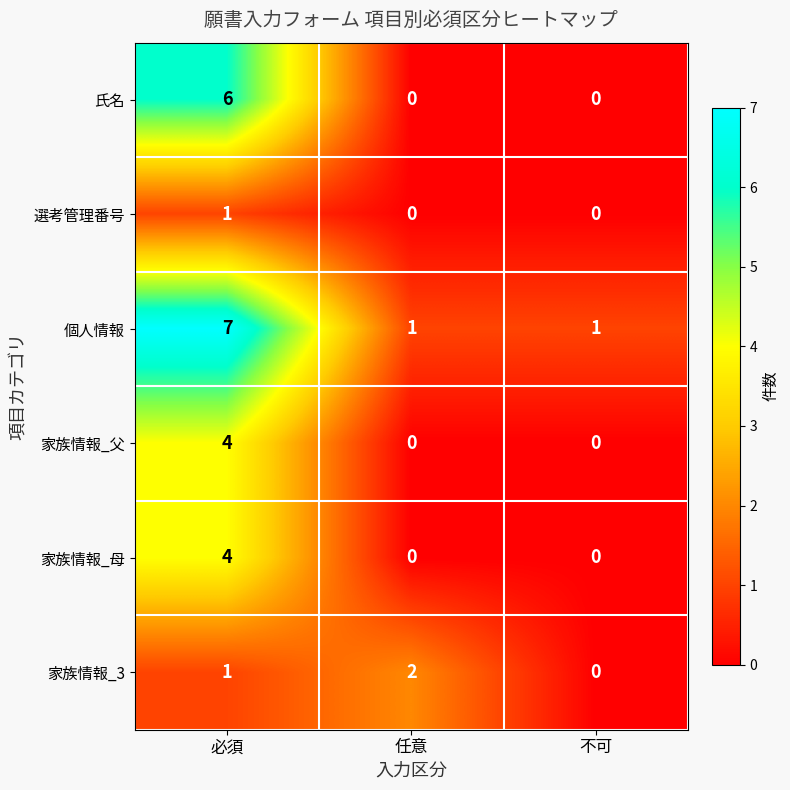

Between 任意 and 不可, which series saw the biggest shift?

家族情報_3